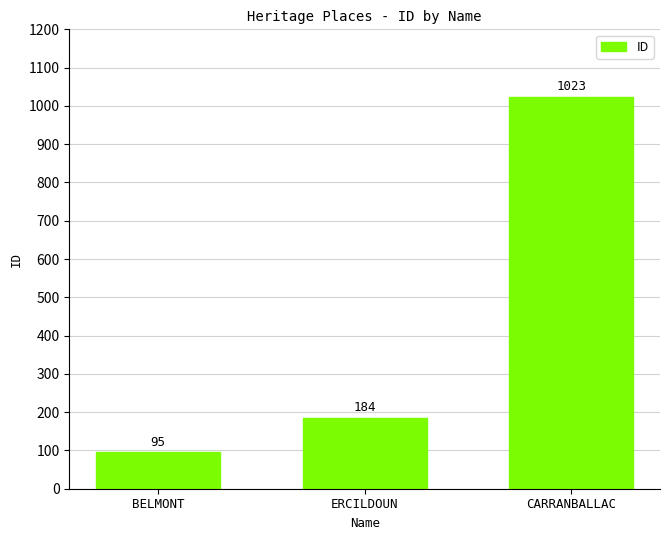

Which category has the lowest value across all series?

BELMONT